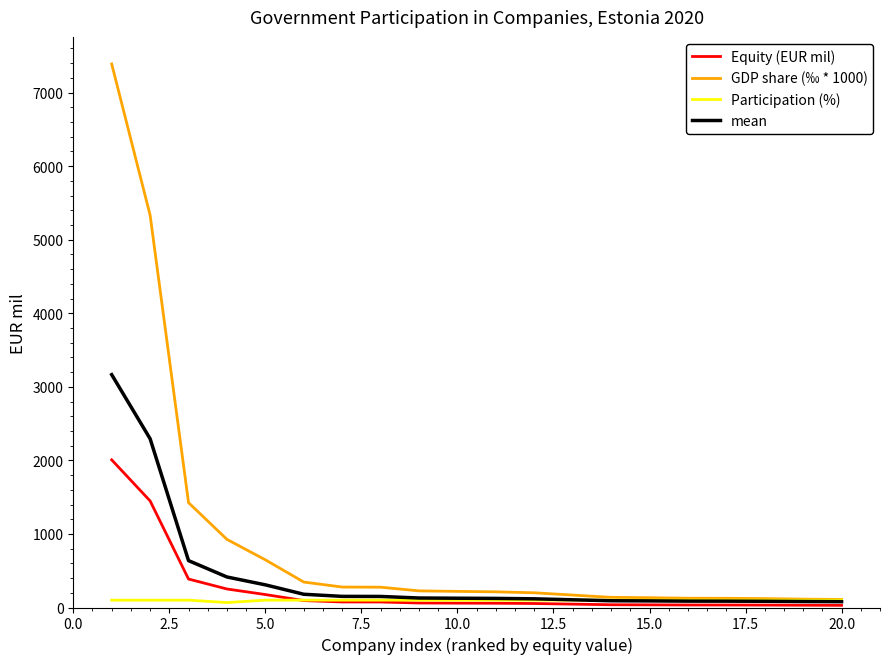

What is the difference between the maximum and minimum values in the Participation (%) series?

33.0